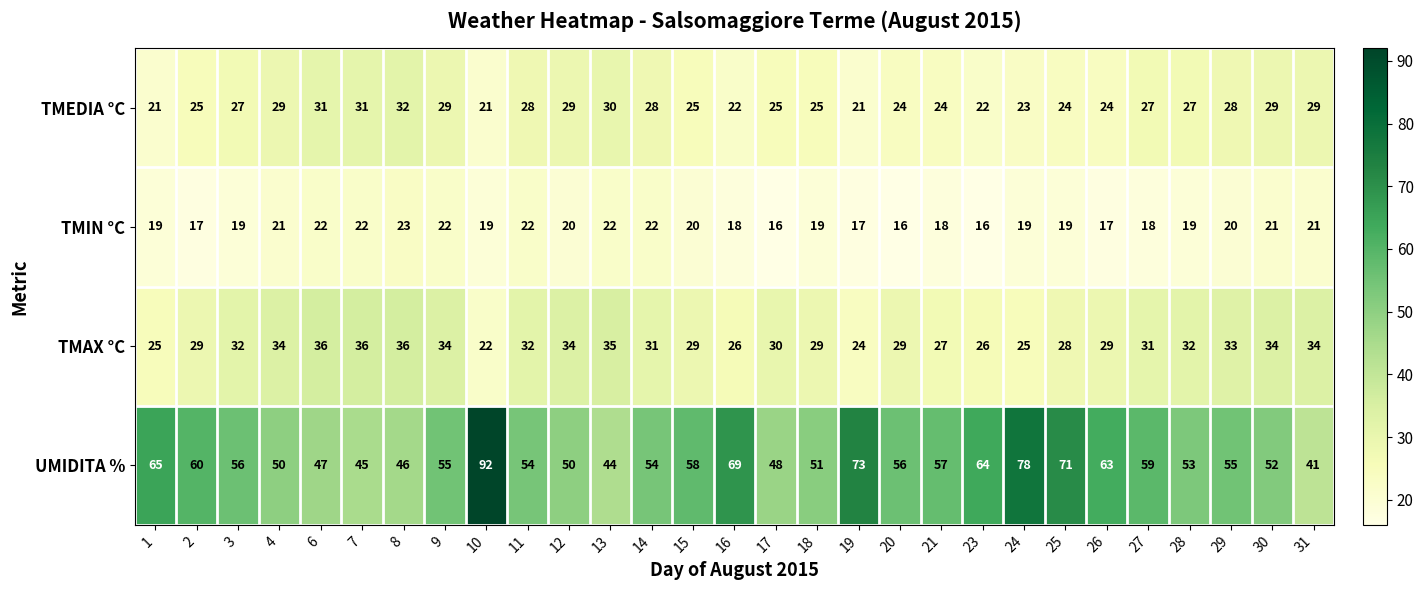

The value of TMEDIA °C at 30 is 43. True or false?

False